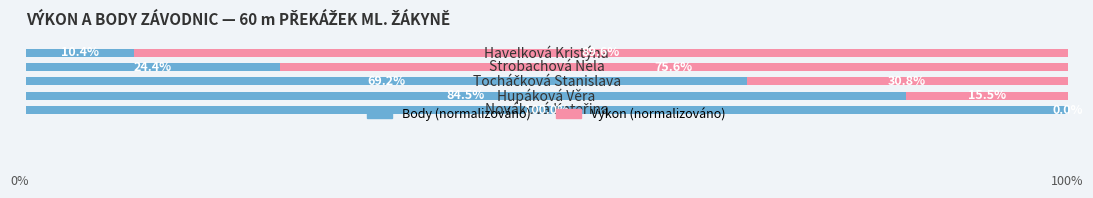

What are all the series names shown in the legend?

Body (normalizováno), Výkon (normalizováno)